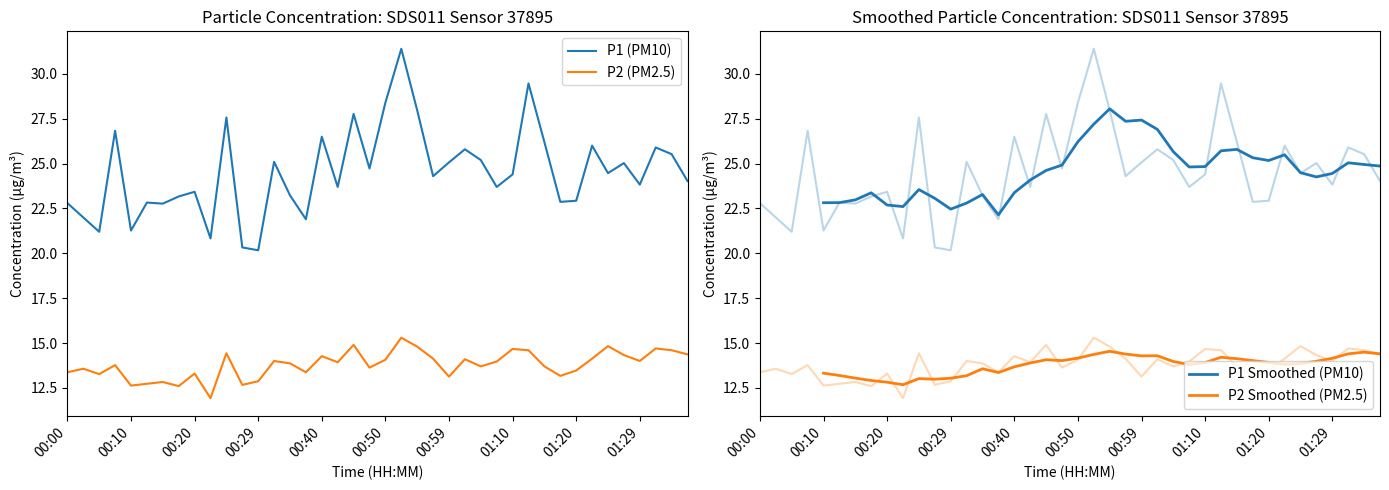

True or false: P2 and P1 cross at least once.

False